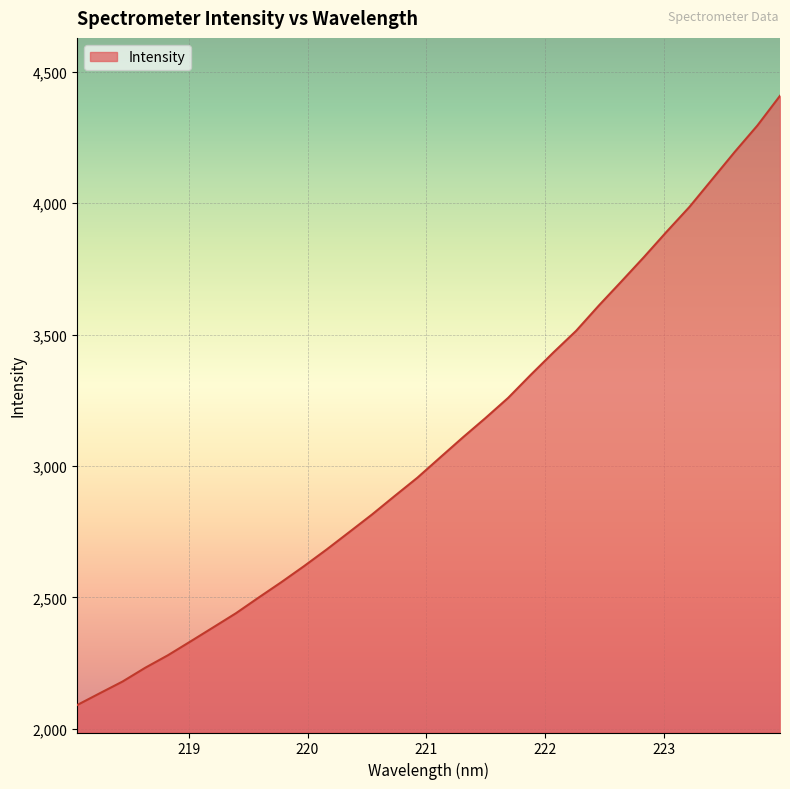

What is the difference between the maximum and minimum values?

2318.6